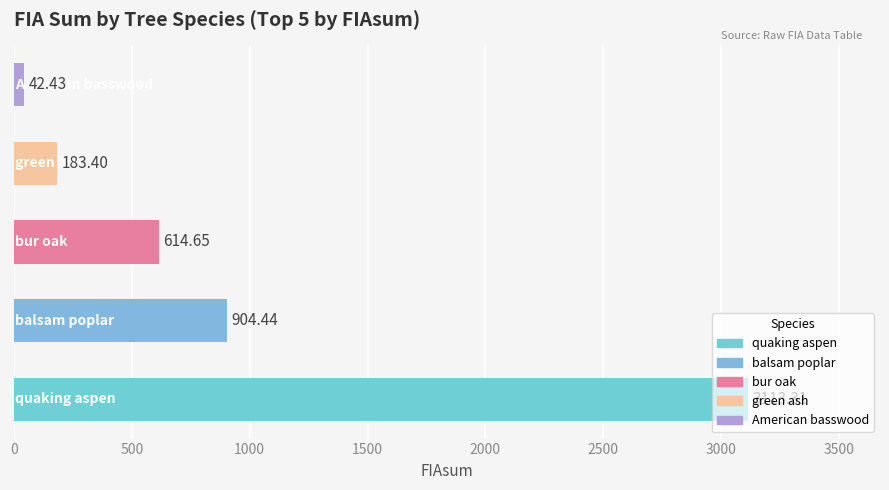

What is the sum of all values?

4858.2